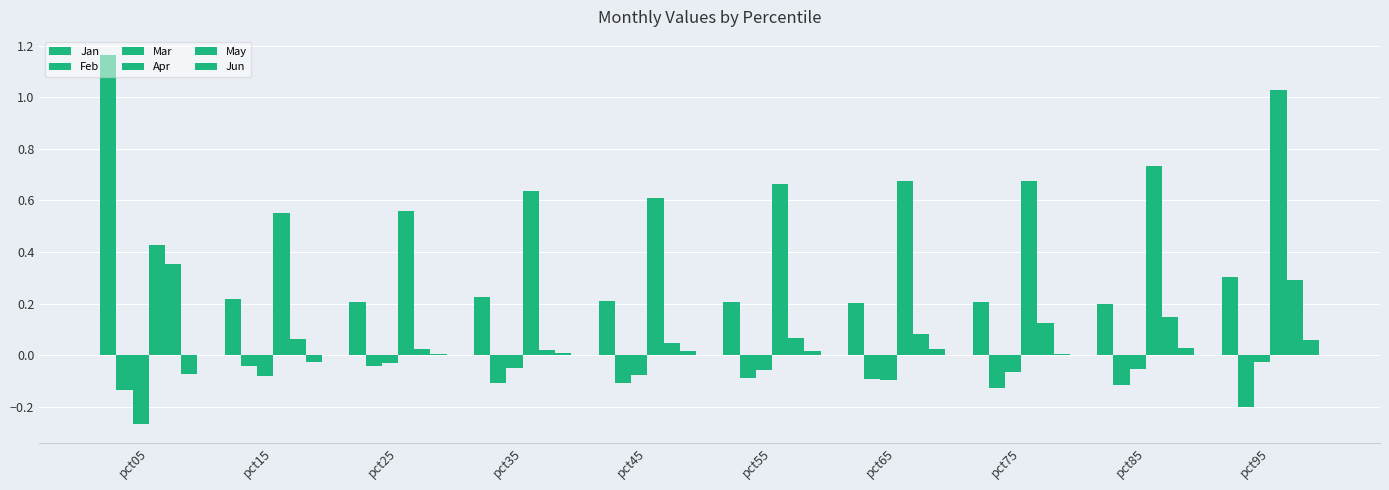

What is the difference between the Feb values at pct45 and pct25?

0.1